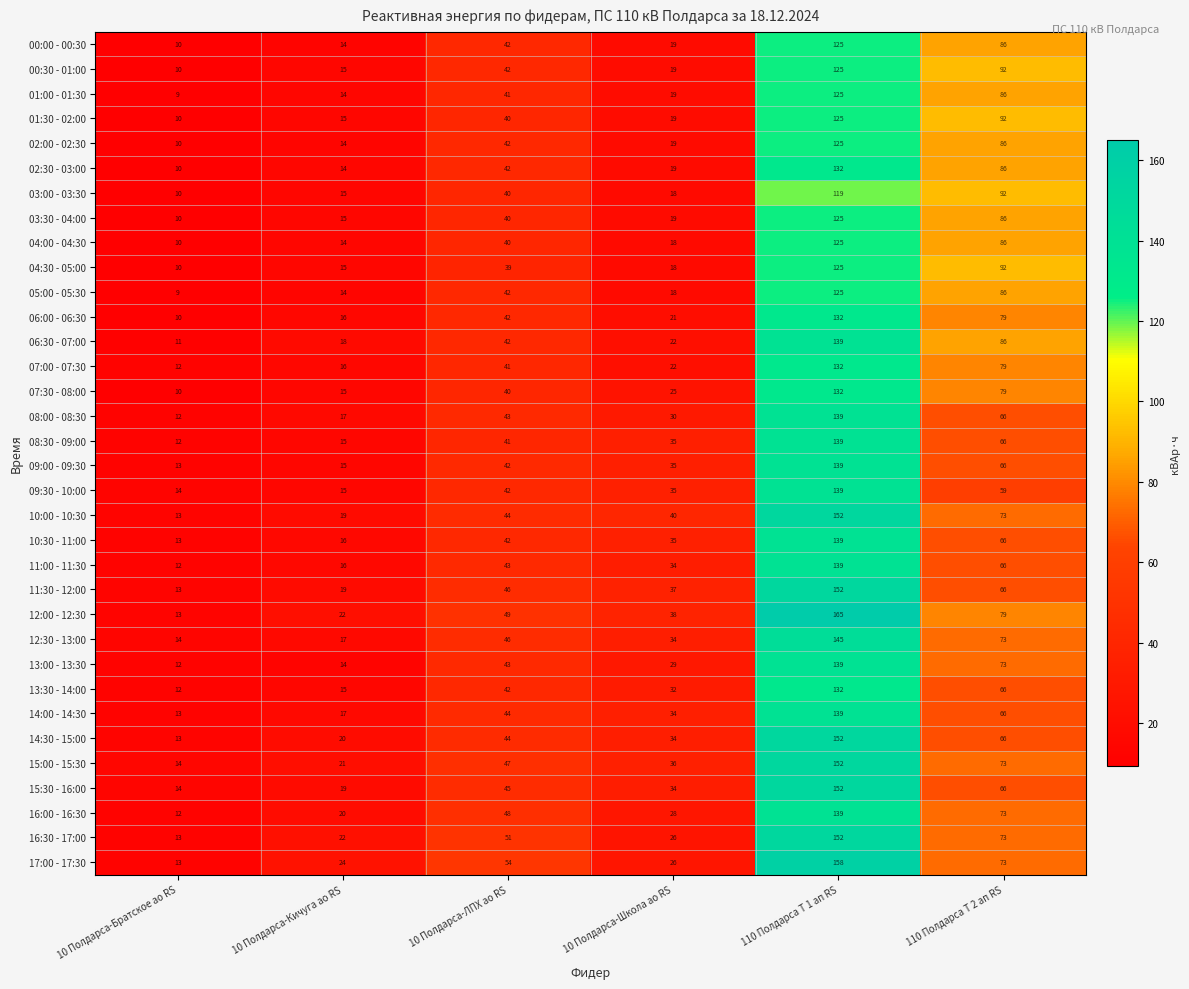

Which series has the widest spread of values?

12:00 - 12:30